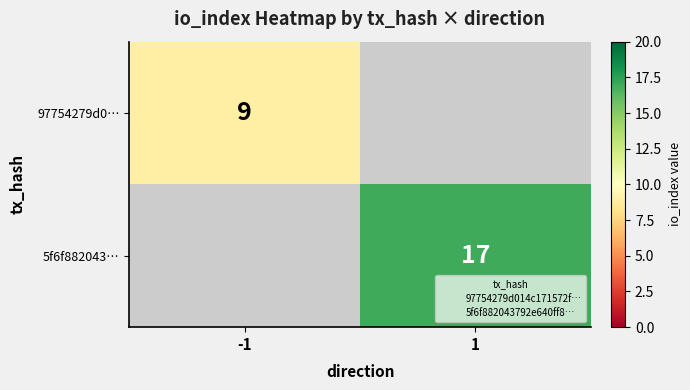

List the labels in order of 5f6f882043… value, largest first.

-1, 1